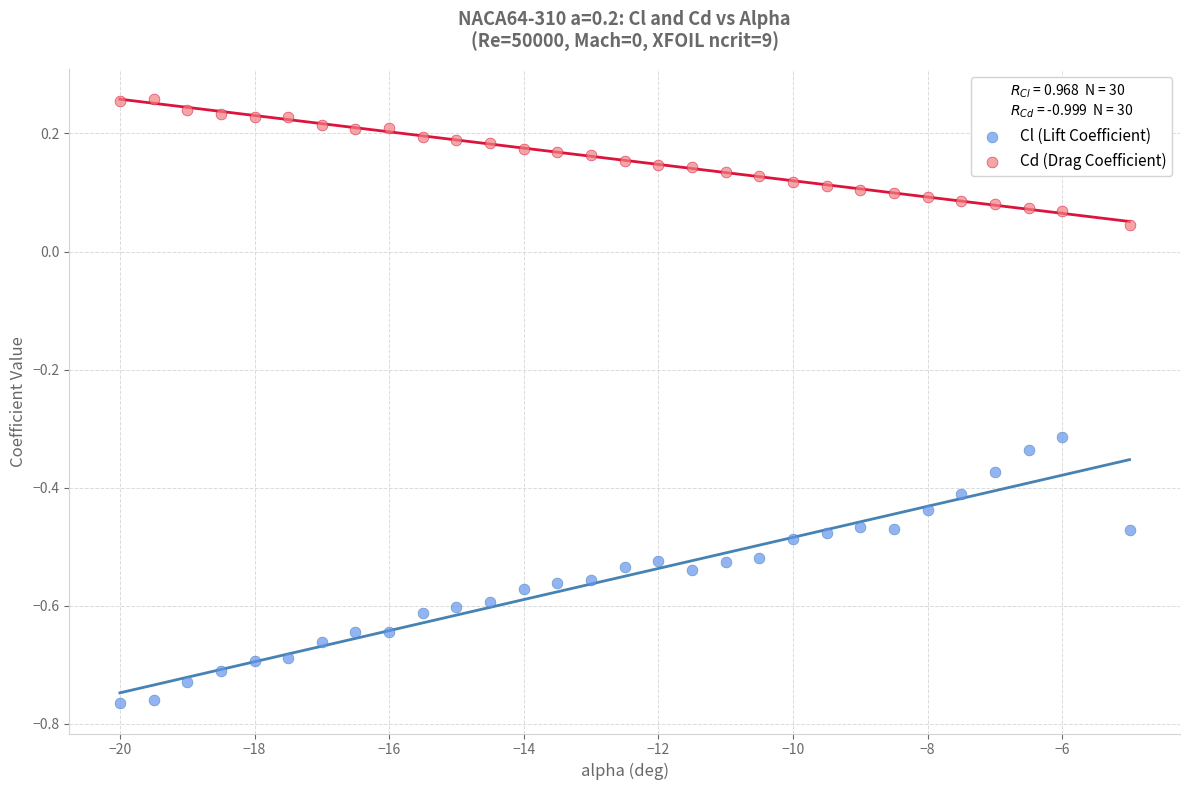

What are all the series names shown in the legend?

Cl (Lift Coefficient), Cd (Drag Coefficient)